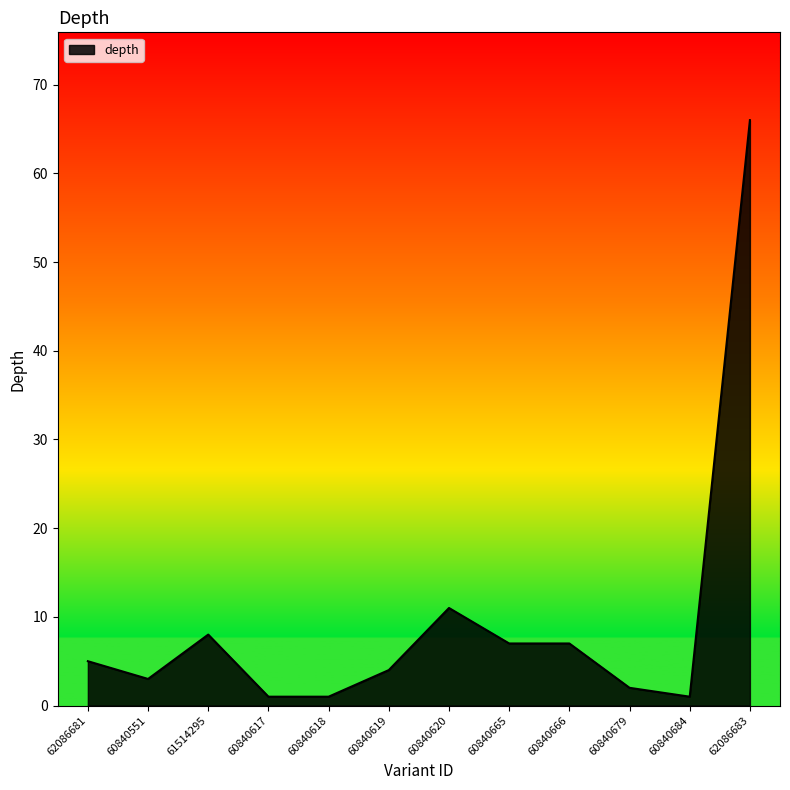

True or false: the data shows 37 at 62086683.

False